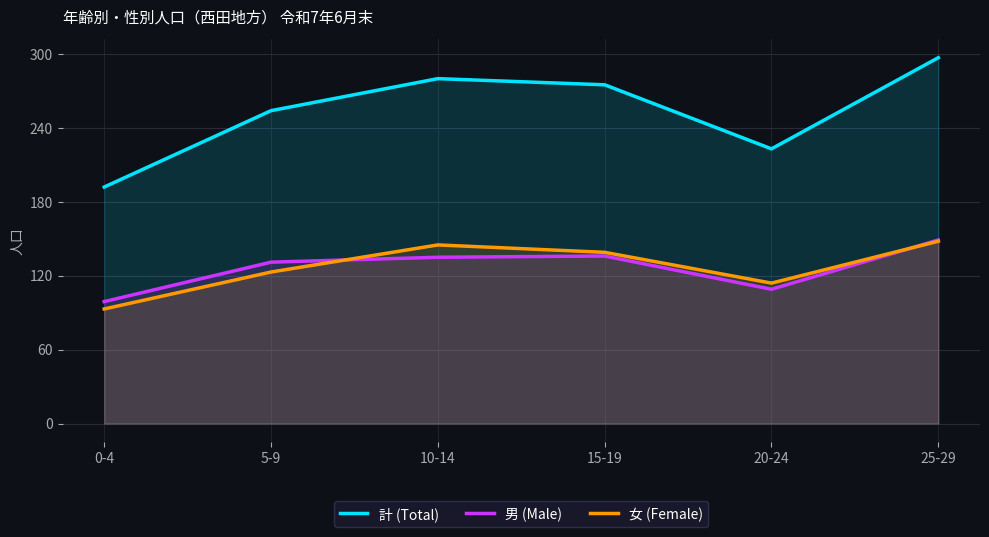

What is the label of the 4th point from the right?

10-14